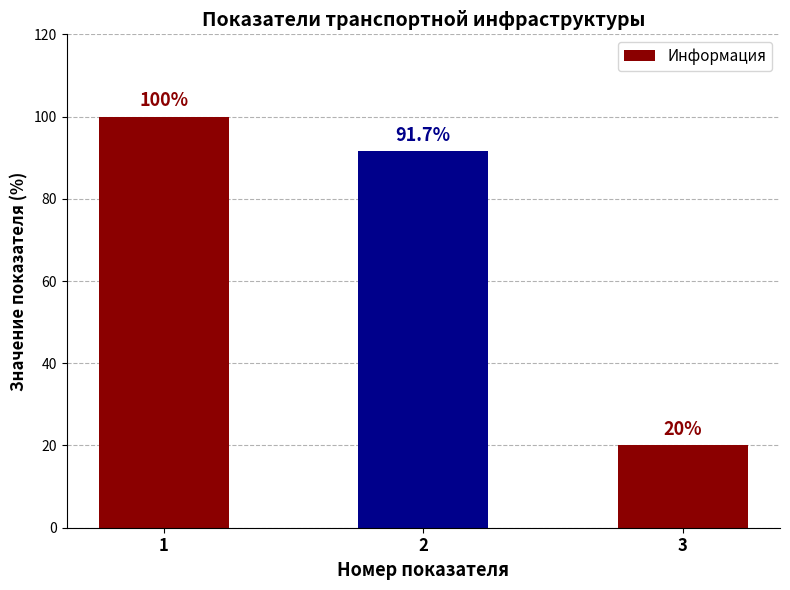

What is the ratio of the value at 1 to the value at 2?

1.1